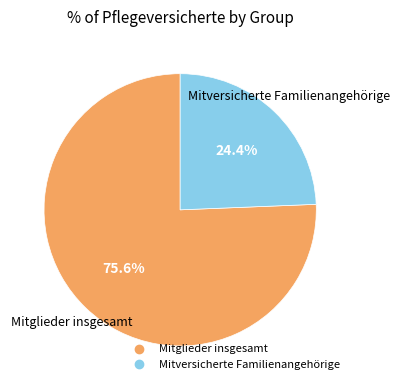

Approximately how many times larger is the value at Mitglieder insgesamt compared to Mitversicherte Familienangehörige?

3.1